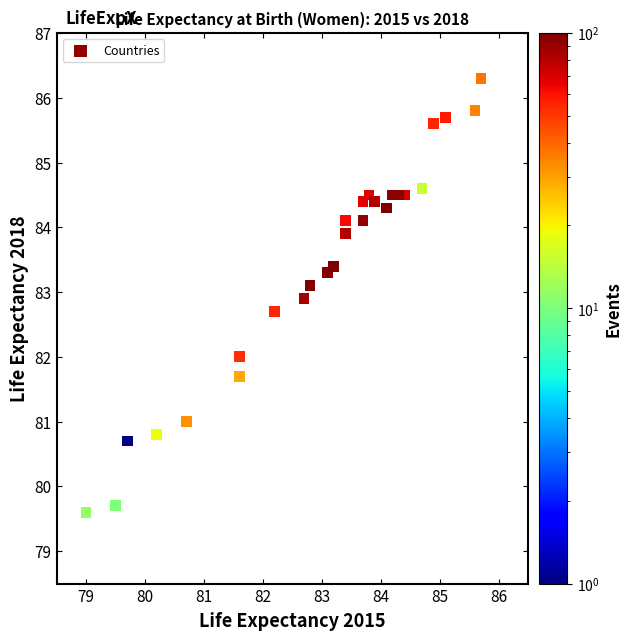

What is the range of X values (max minus min)?

6.7